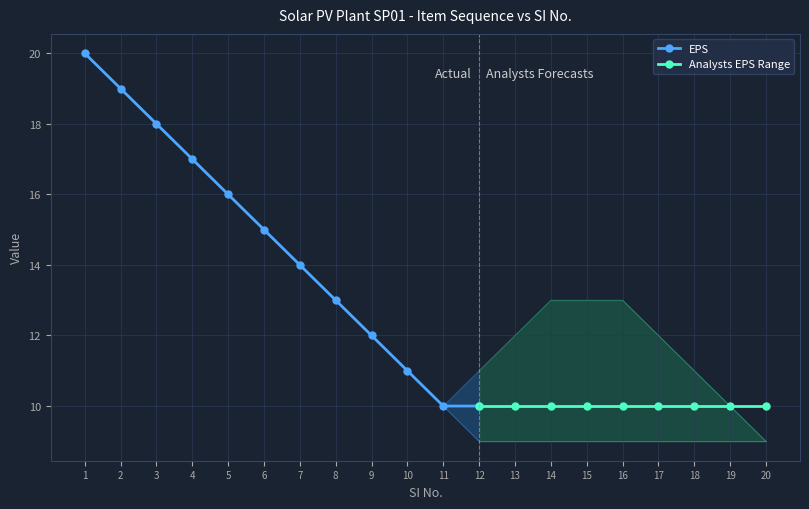

True or false: EPS has more than 0 points higher than both neighbors.

False